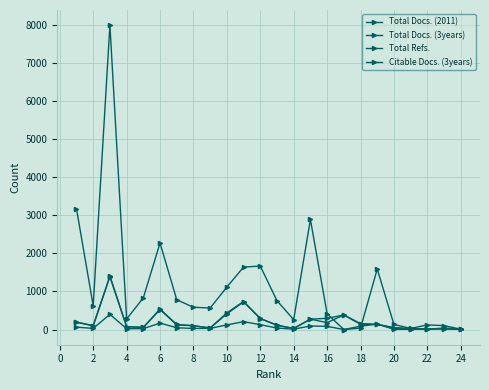

How many values in the Total Docs. (3years) series are below 132?

12